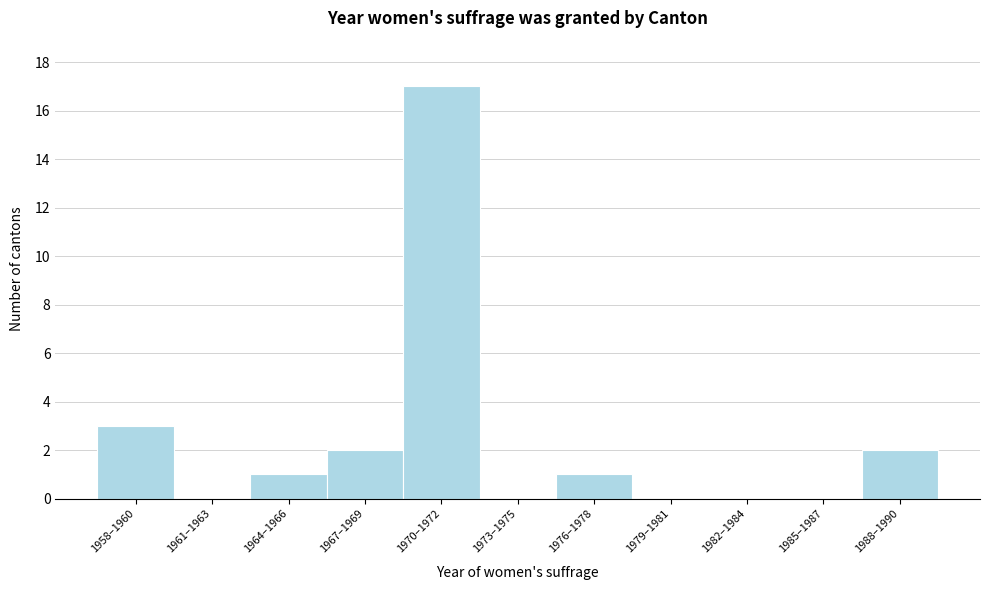

Reading right to left, what are all the values shown in this chart?

1988–1990=2	1985–1987=0	1982–1984=0	1979–1981=0	1976–1978=1	1973–1975=0	1970–1972=17	1967–1969=2	1964–1966=1	1961–1963=0	1958–1960=3